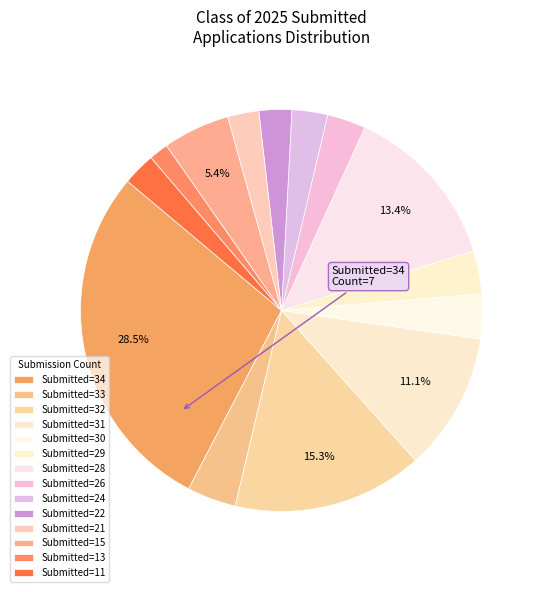

How many slices are in this pie chart?

14